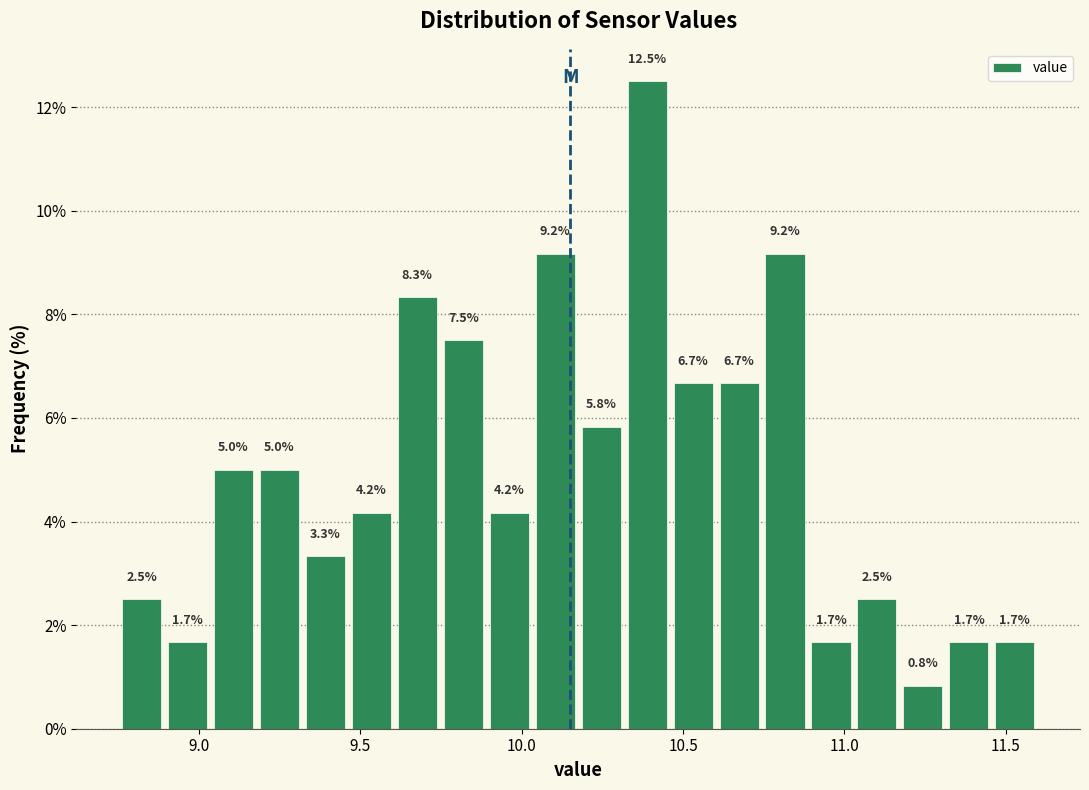

Around what value on the x-axis is the tallest bar? Give the approximate position of its centre, as read against the axis.

10.40